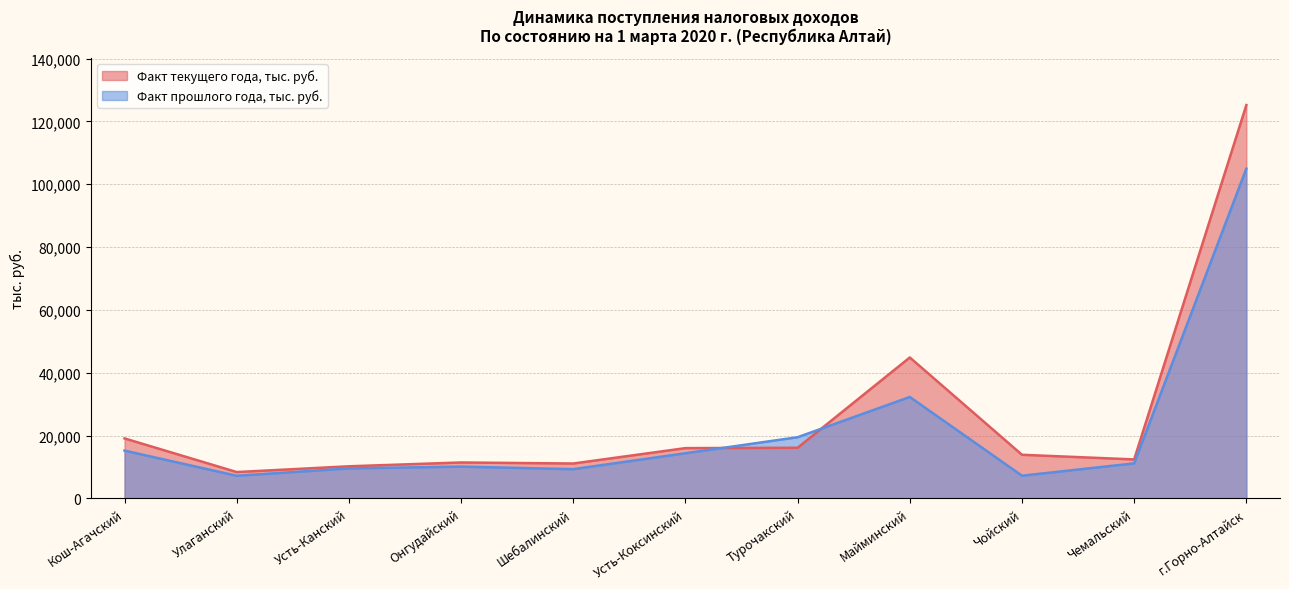

Reading left to right, extract all data points from this chart.

Факт текущего года, тыс. руб.: Кош-Агачский=19097.6	Улаганский=8385.6	Усть-Канский=10221.6	Онгудайский=11438.7	Шебалинский=11106.9	Усть-Коксинский=16006.0	Турочакский=16119.6	Майминский=44859.1	Чойский=13885.0	Чемальский=12408.8	г.Горно-Алтайск=125193.7
Факт прошлого года, тыс. руб.: Кош-Агачский=15216.6	Улаганский=7199.5	Усть-Канский=9548.8	Онгудайский=10117.2	Шебалинский=9308.7	Усть-Коксинский=14375.1	Турочакский=19477.2	Майминский=32285.8	Чойский=7227.1	Чемальский=11150.8	г.Горно-Алтайск=104969.6